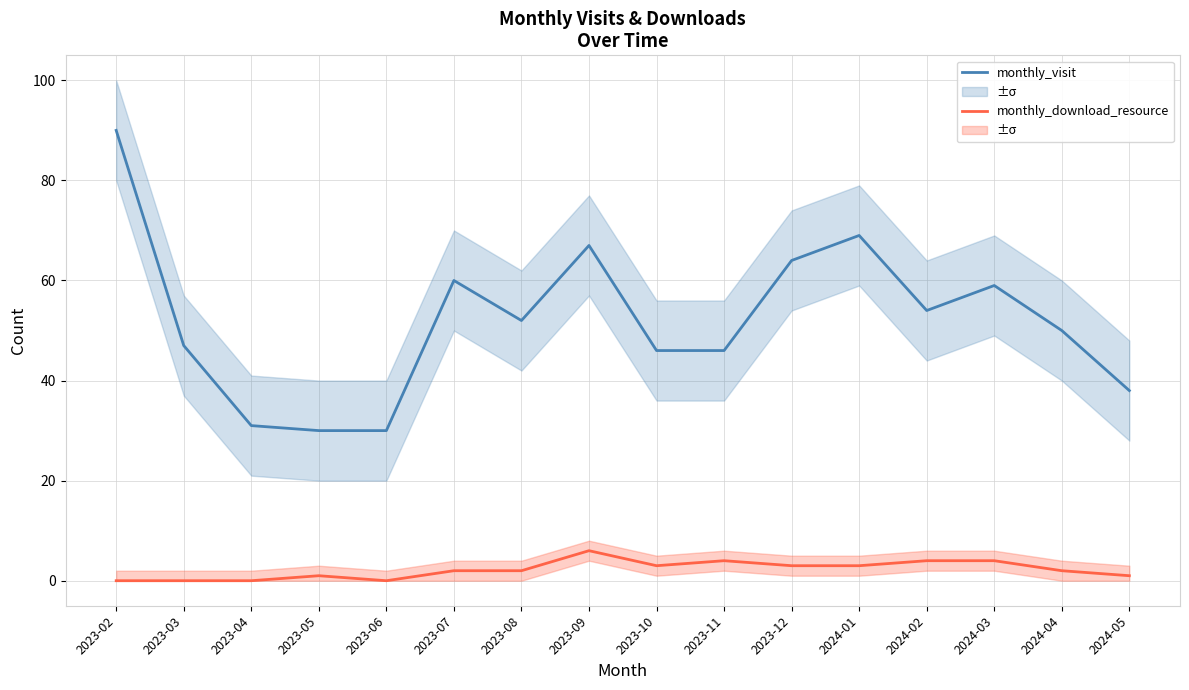

At which category is the sum across all series the highest?

2023-02